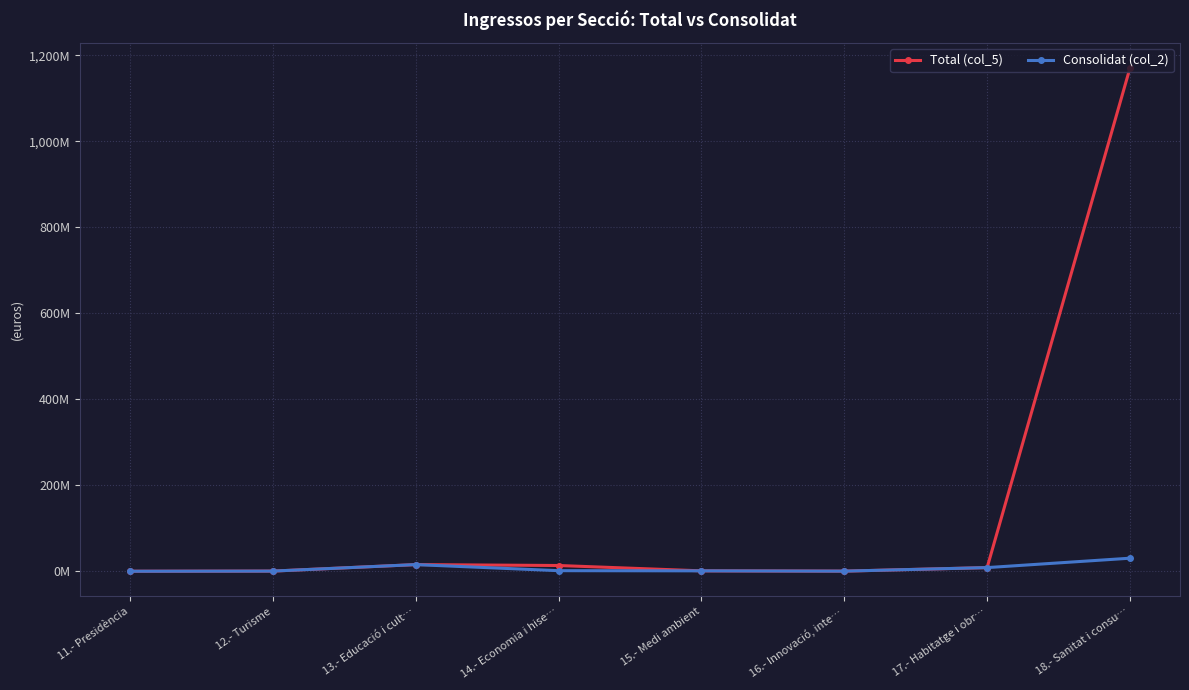

At 18.- Sanitat i consu…, list the series in order from smallest to largest.

Consolidat (col_2), Total (col_5)